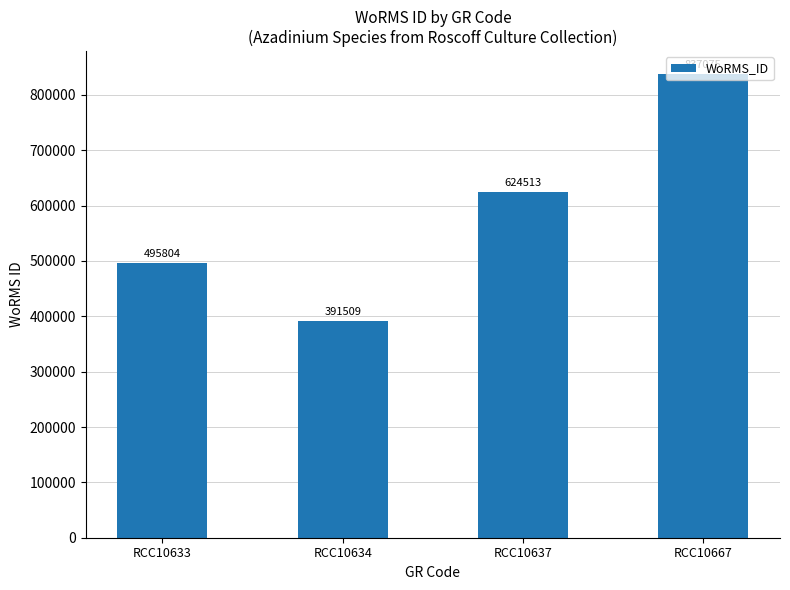

List the labels in order of value, largest first.

RCC10667, RCC10637, RCC10633, RCC10634